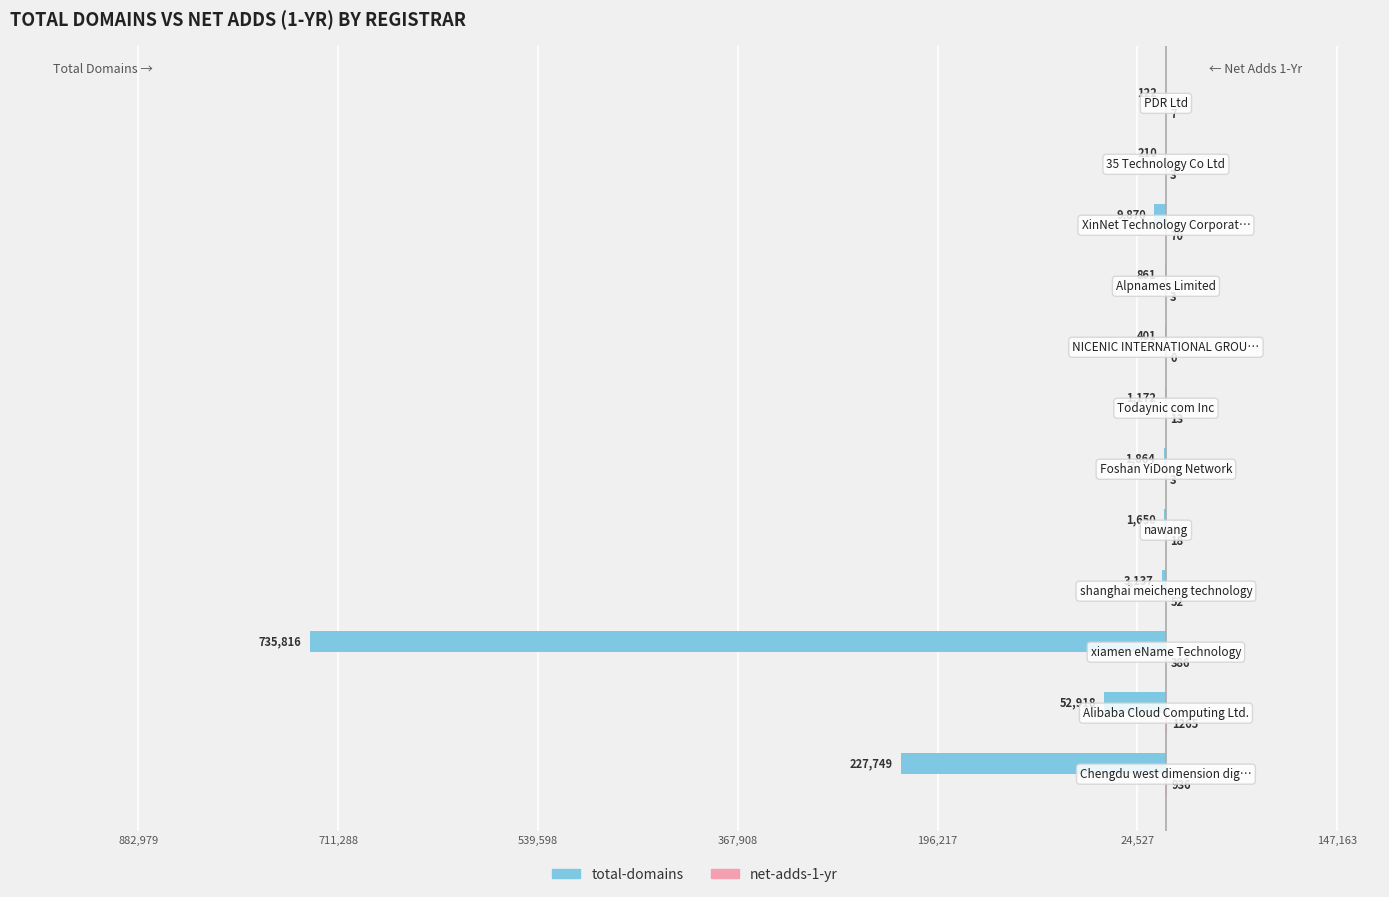

What is the value of the net-adds-1-yr bar at the 2nd from the left?

1265